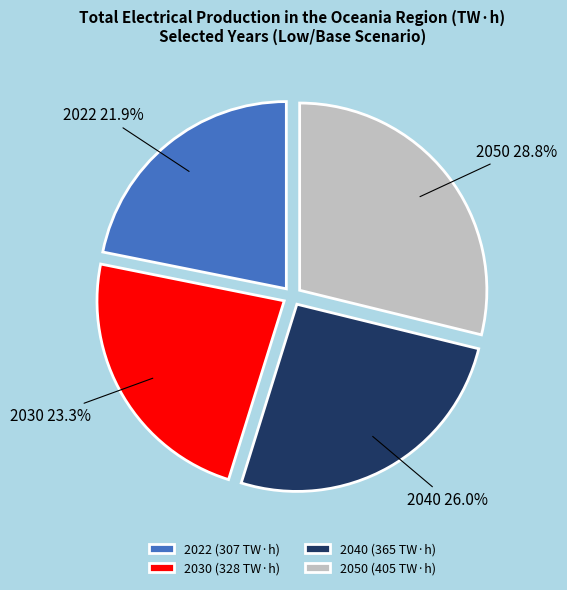

Is 2030 the majority of the pie?

No